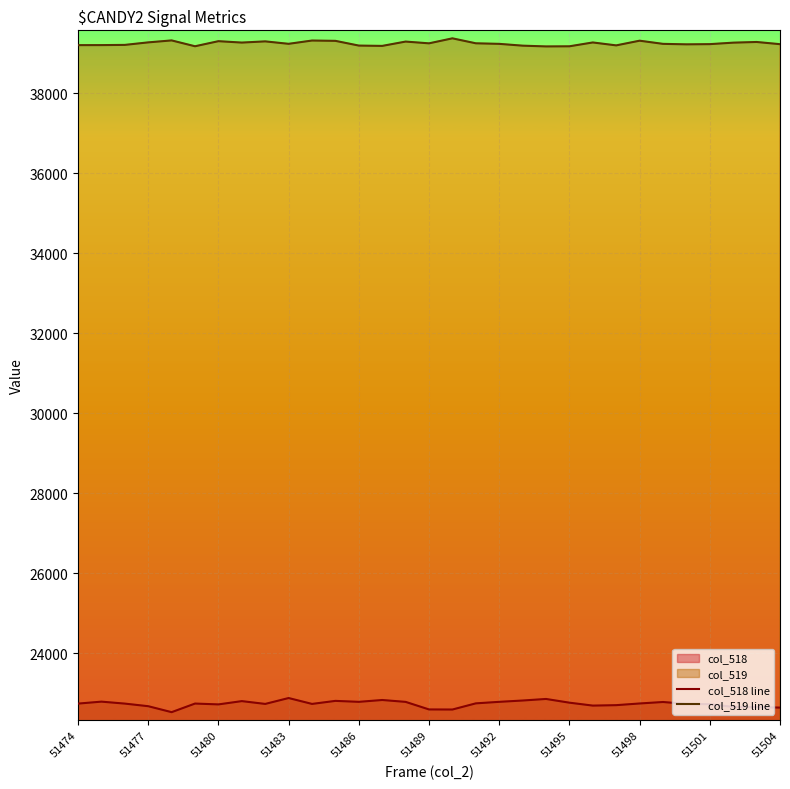

The value of col_519 line at 51495 is 59425. True or false?

False